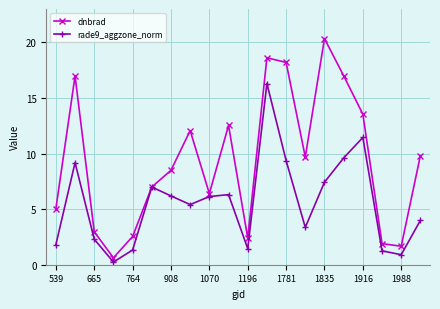

True or false: dnbrad has more than 1 points higher than both neighbors.

True